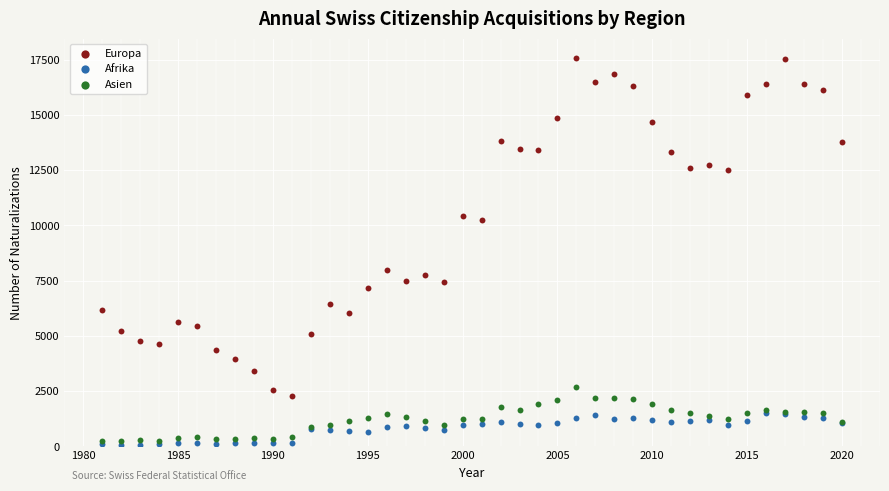

Across all series, what Y value is closest to 8822?

7978